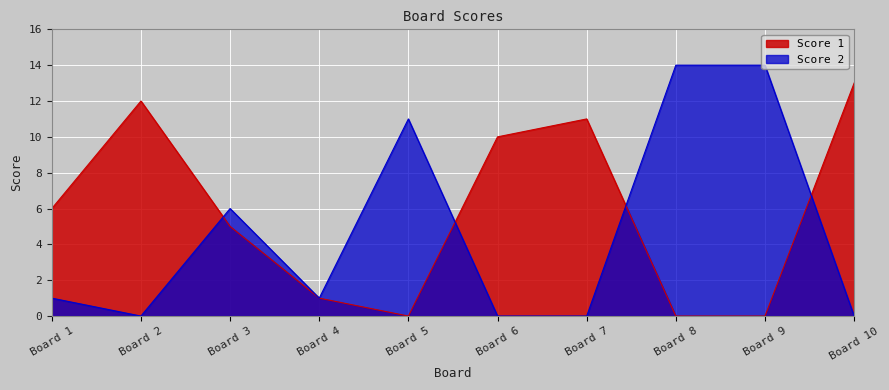

Reading left to right, what are all the values shown in this chart?

Score 1: 6	12	5	1	0	10	11	0	0	13
Score 2: 1	0	6	1	11	0	0	14	14	0